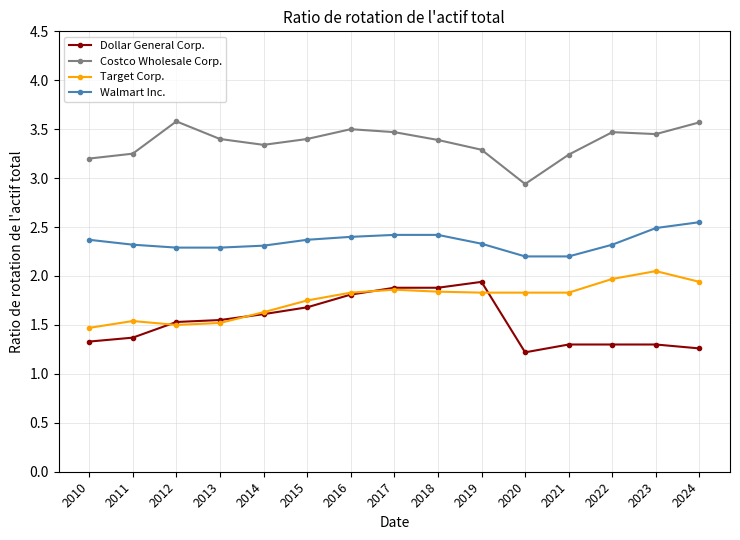

True or false: Costco Wholesale Corp. and Walmart Inc. intersect in this chart.

False